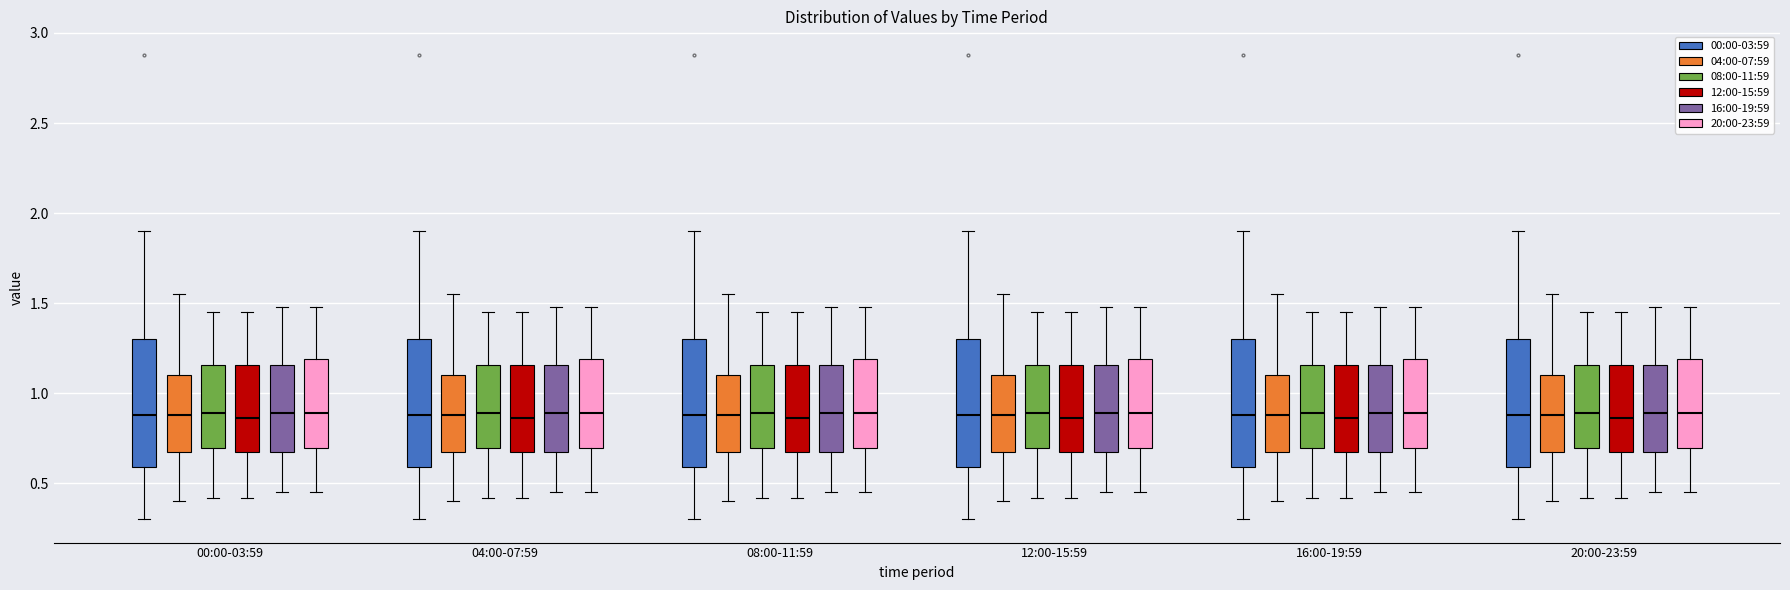

Reading left to right, read every box against the y-axis: the position of its median line, the range the box covers, and the ends of its whiskers. The values are not printed on the chart, so give them approximately, as read against the axis.

00:00-03:59 (00:00-03:59): median 0.90, box 0.60 to 1.30, whiskers 0.30 to 1.90
00:00-03:59 (04:00-07:59): median 0.90, box 0.65 to 1.10, whiskers 0.40 to 1.55
00:00-03:59 (08:00-11:59): median 0.90, box 0.70 to 1.15, whiskers 0.40 to 1.45
00:00-03:59 (12:00-15:59): median 0.85, box 0.65 to 1.15, whiskers 0.40 to 1.45
00:00-03:59 (16:00-19:59): median 0.90, box 0.65 to 1.15, whiskers 0.45 to 1.50
00:00-03:59 (20:00-23:59): median 0.90, box 0.70 to 1.20, whiskers 0.45 to 1.50
04:00-07:59 (00:00-03:59): median 0.90, box 0.60 to 1.30, whiskers 0.30 to 1.90
04:00-07:59 (04:00-07:59): median 0.90, box 0.65 to 1.10, whiskers 0.40 to 1.55
04:00-07:59 (08:00-11:59): median 0.90, box 0.70 to 1.15, whiskers 0.40 to 1.45
04:00-07:59 (12:00-15:59): median 0.85, box 0.65 to 1.15, whiskers 0.40 to 1.45
04:00-07:59 (16:00-19:59): median 0.90, box 0.65 to 1.15, whiskers 0.45 to 1.50
04:00-07:59 (20:00-23:59): median 0.90, box 0.70 to 1.20, whiskers 0.45 to 1.50
08:00-11:59 (00:00-03:59): median 0.90, box 0.60 to 1.30, whiskers 0.30 to 1.90
08:00-11:59 (04:00-07:59): median 0.90, box 0.65 to 1.10, whiskers 0.40 to 1.55
08:00-11:59 (08:00-11:59): median 0.90, box 0.70 to 1.15, whiskers 0.40 to 1.45
08:00-11:59 (12:00-15:59): median 0.85, box 0.65 to 1.15, whiskers 0.40 to 1.45
08:00-11:59 (16:00-19:59): median 0.90, box 0.65 to 1.15, whiskers 0.45 to 1.50
08:00-11:59 (20:00-23:59): median 0.90, box 0.70 to 1.20, whiskers 0.45 to 1.50
12:00-15:59 (00:00-03:59): median 0.90, box 0.60 to 1.30, whiskers 0.30 to 1.90
12:00-15:59 (04:00-07:59): median 0.90, box 0.65 to 1.10, whiskers 0.40 to 1.55
12:00-15:59 (08:00-11:59): median 0.90, box 0.70 to 1.15, whiskers 0.40 to 1.45
12:00-15:59 (12:00-15:59): median 0.85, box 0.65 to 1.15, whiskers 0.40 to 1.45
12:00-15:59 (16:00-19:59): median 0.90, box 0.65 to 1.15, whiskers 0.45 to 1.50
12:00-15:59 (20:00-23:59): median 0.90, box 0.70 to 1.20, whiskers 0.45 to 1.50
16:00-19:59 (00:00-03:59): median 0.90, box 0.60 to 1.30, whiskers 0.30 to 1.90
16:00-19:59 (04:00-07:59): median 0.90, box 0.65 to 1.10, whiskers 0.40 to 1.55
16:00-19:59 (08:00-11:59): median 0.90, box 0.70 to 1.15, whiskers 0.40 to 1.45
16:00-19:59 (12:00-15:59): median 0.85, box 0.65 to 1.15, whiskers 0.40 to 1.45
16:00-19:59 (16:00-19:59): median 0.90, box 0.65 to 1.15, whiskers 0.45 to 1.50
16:00-19:59 (20:00-23:59): median 0.90, box 0.70 to 1.20, whiskers 0.45 to 1.50
20:00-23:59 (00:00-03:59): median 0.90, box 0.60 to 1.30, whiskers 0.30 to 1.90
20:00-23:59 (04:00-07:59): median 0.90, box 0.65 to 1.10, whiskers 0.40 to 1.55
20:00-23:59 (08:00-11:59): median 0.90, box 0.70 to 1.15, whiskers 0.40 to 1.45
20:00-23:59 (12:00-15:59): median 0.85, box 0.65 to 1.15, whiskers 0.40 to 1.45
20:00-23:59 (16:00-19:59): median 0.90, box 0.65 to 1.15, whiskers 0.45 to 1.50
20:00-23:59 (20:00-23:59): median 0.90, box 0.70 to 1.20, whiskers 0.45 to 1.50